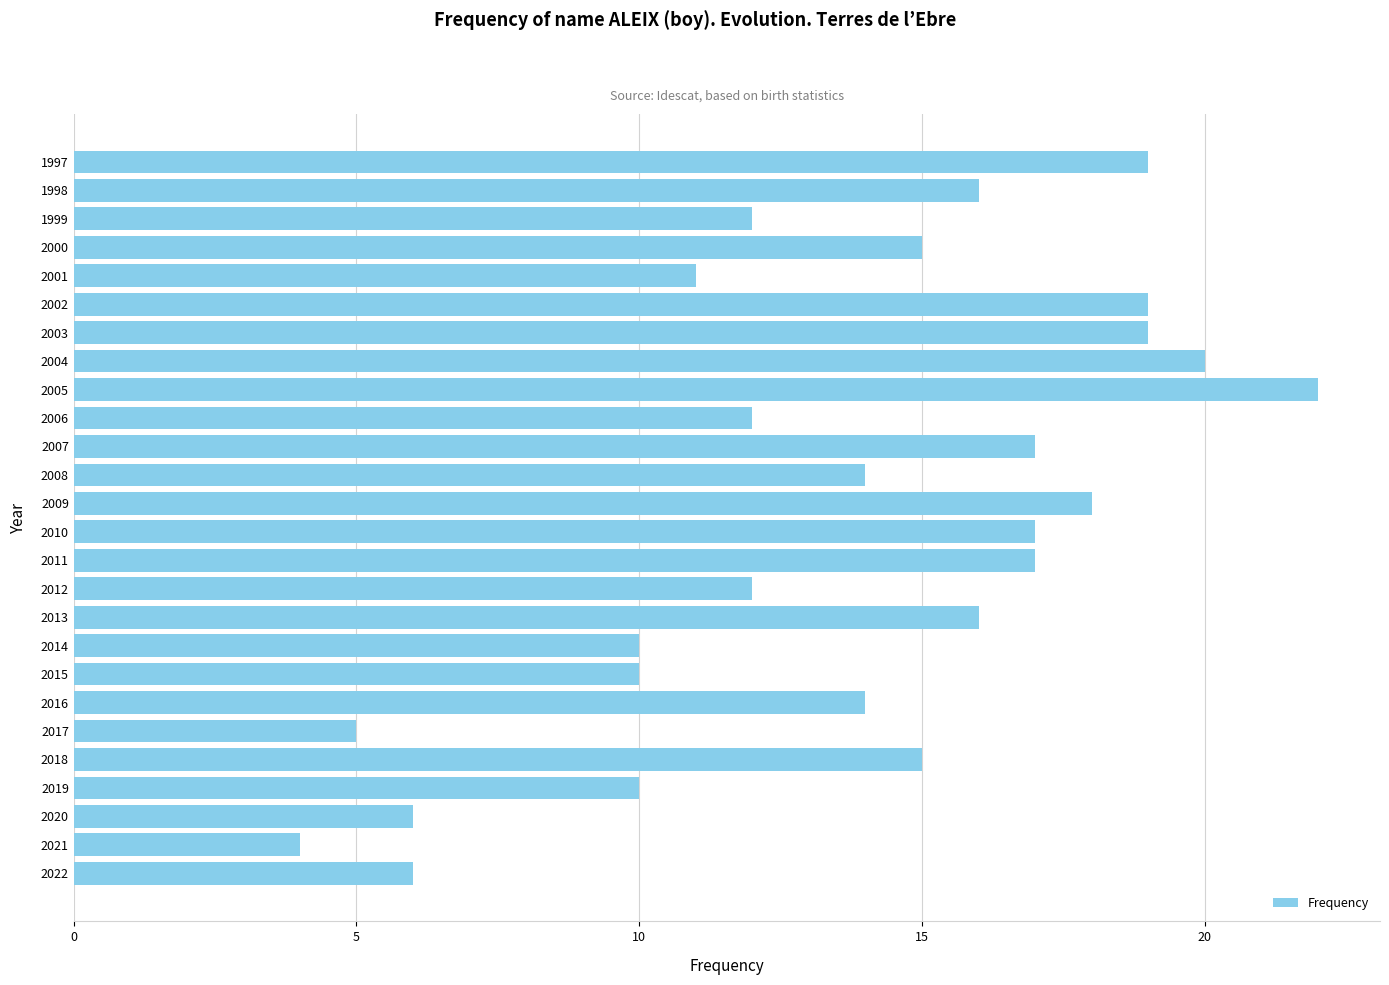

Reading top to bottom, list all the values displayed in this chart.

1997=19	1998=16	1999=12	2000=15	2001=11	2002=19	2003=19	2004=20	2005=22	2006=12	2007=17	2008=14	2009=18	2010=17	2011=17	2012=12	2013=16	2014=10	2015=10	2016=14	2017=5	2018=15	2019=10	2020=6	2021=4	2022=6